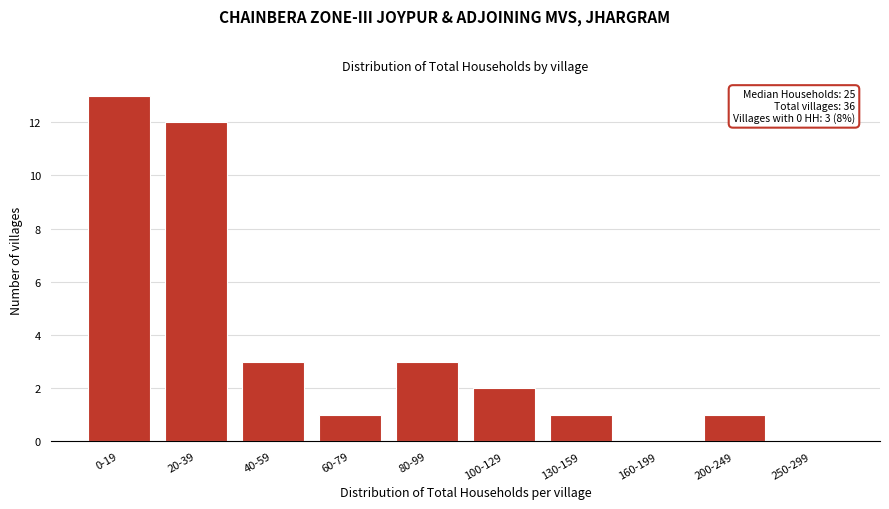

Reading left to right, list all the values displayed in this chart.

0-19=13	20-39=12	40-59=3	60-79=1	80-99=3	100-129=2	130-159=1	160-199=0	200-249=1	250-299=0